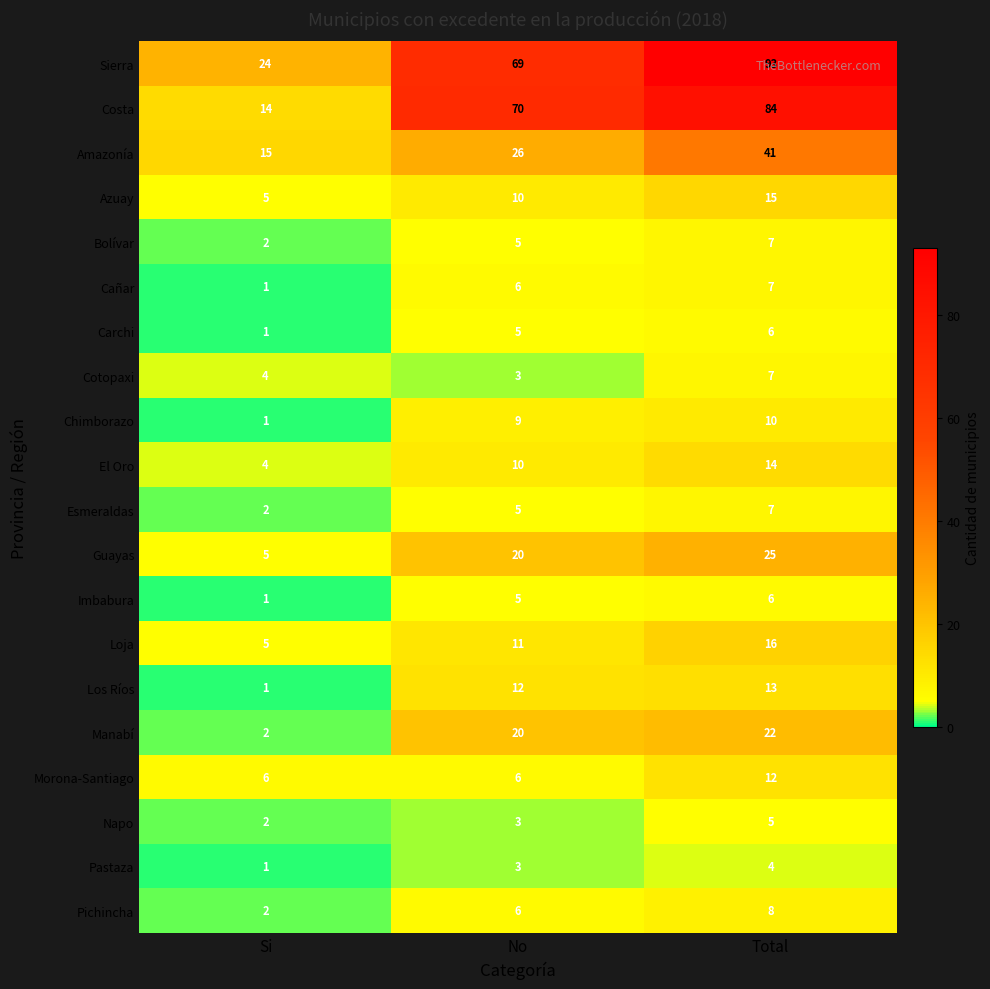

What is the total value across all series at Si?

98